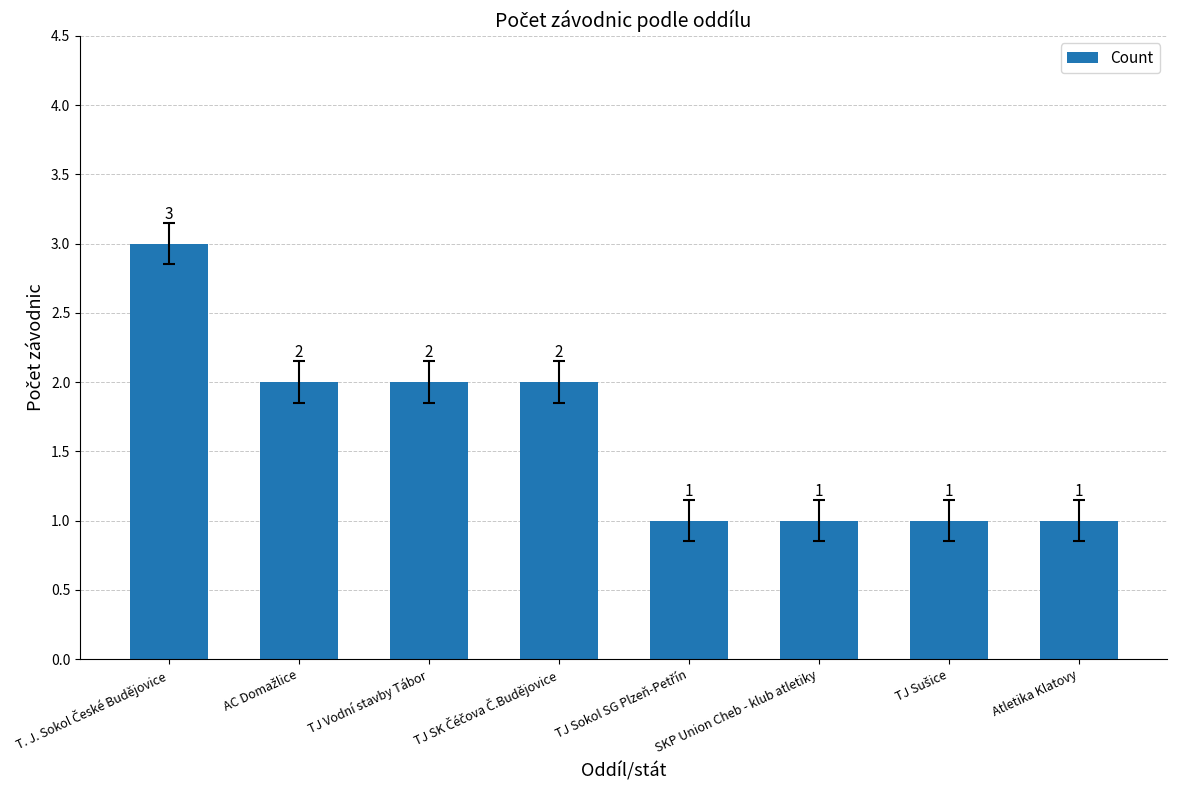

What is the sum of all values?

13